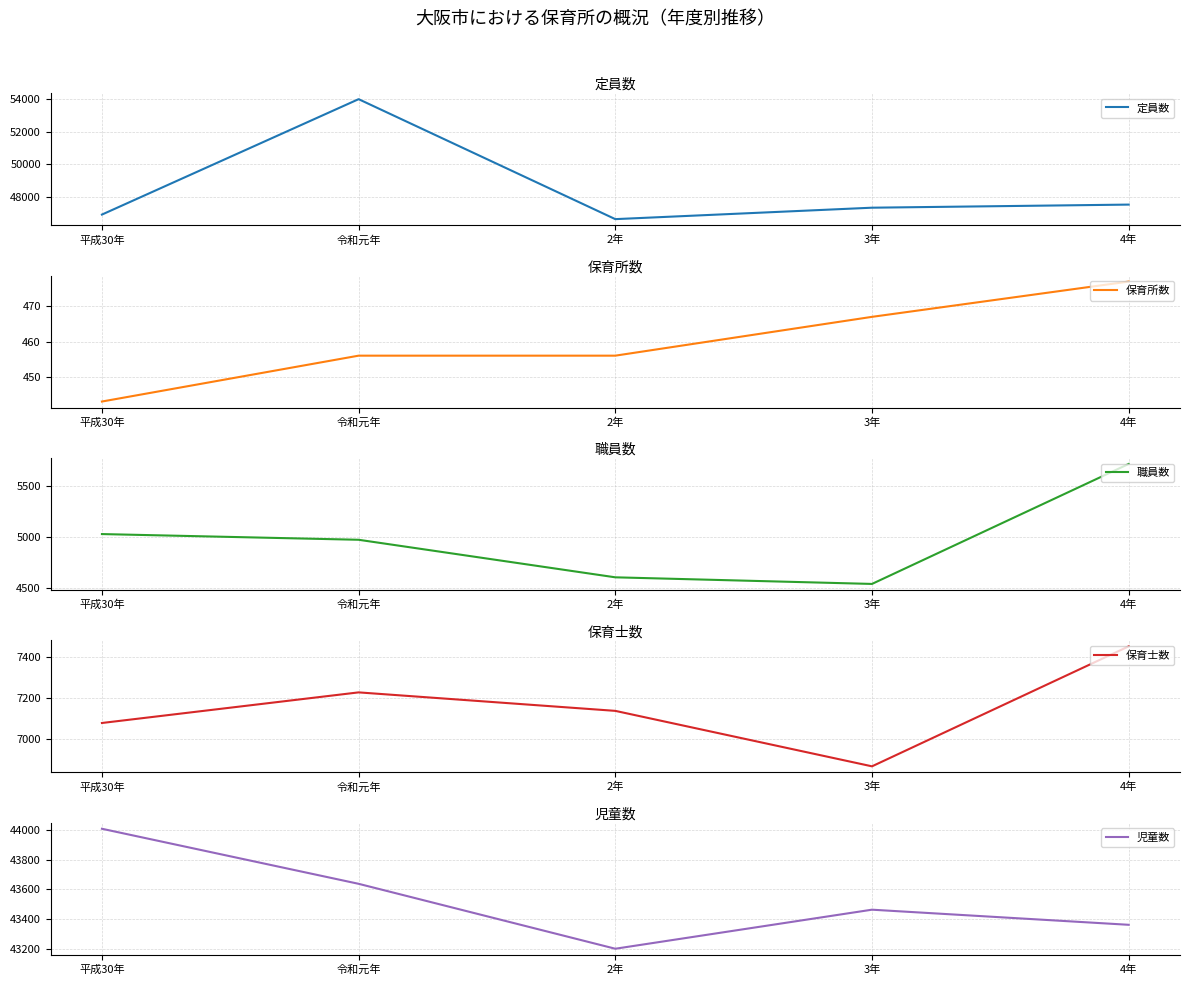

What position from the right is 4年?

1